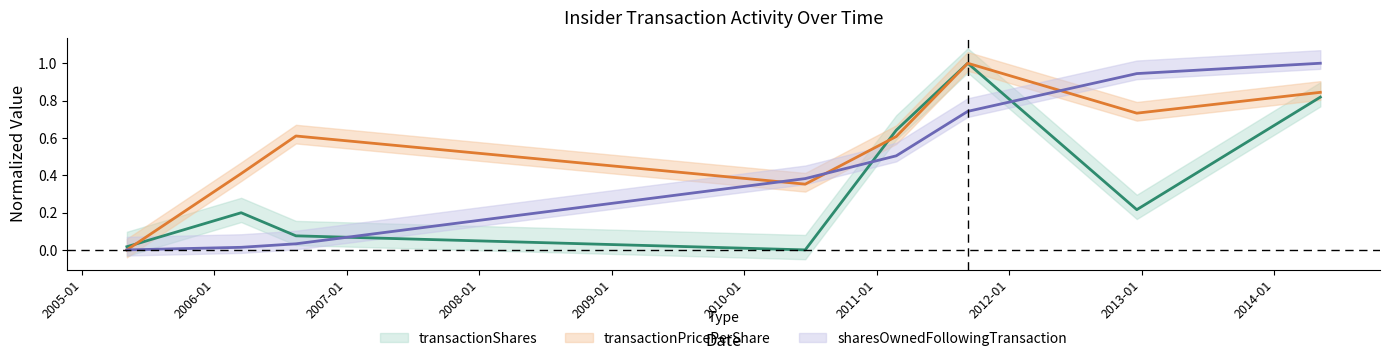

Reading right to left, list all the values displayed in this chart.

transactionShares: 2014-05-08=0.8	2012-12-18=0.2	2011-09-09=1.0	2011-02-24=0.6	2010-06-18=0.0	2006-08-14=0.1	2006-03-16=0.2	2005-05-05=0.0
transactionPricePerShare: 2014-05-08=0.8	2012-12-18=0.7	2011-09-09=1.0	2011-02-24=0.6	2010-06-18=0.4	2006-08-14=0.6	2006-03-16=0.4	2005-05-05=0.0
sharesOwnedFollowingTransaction: 2014-05-08=1.0	2012-12-18=0.9	2011-09-09=0.7	2011-02-24=0.5	2010-06-18=0.4	2006-08-14=0.0	2006-03-16=0.0	2005-05-05=0.0